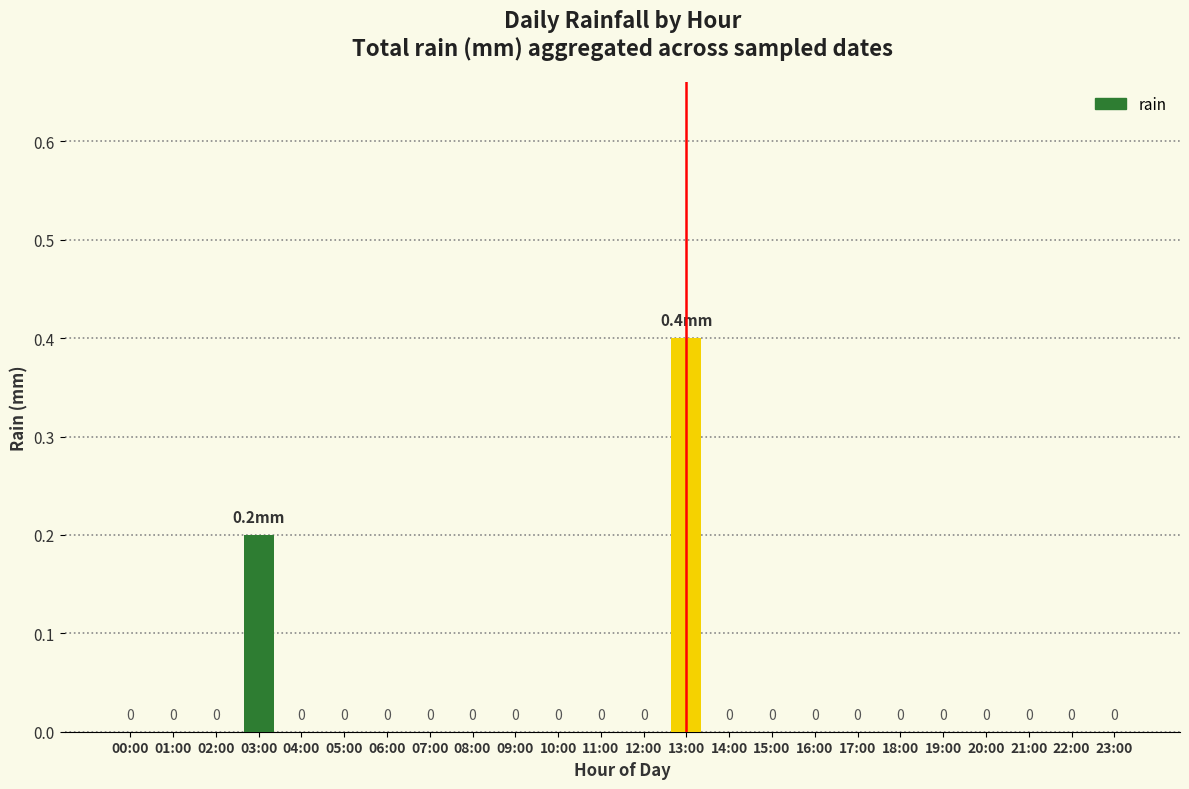

What is the sum of all values?

0.6